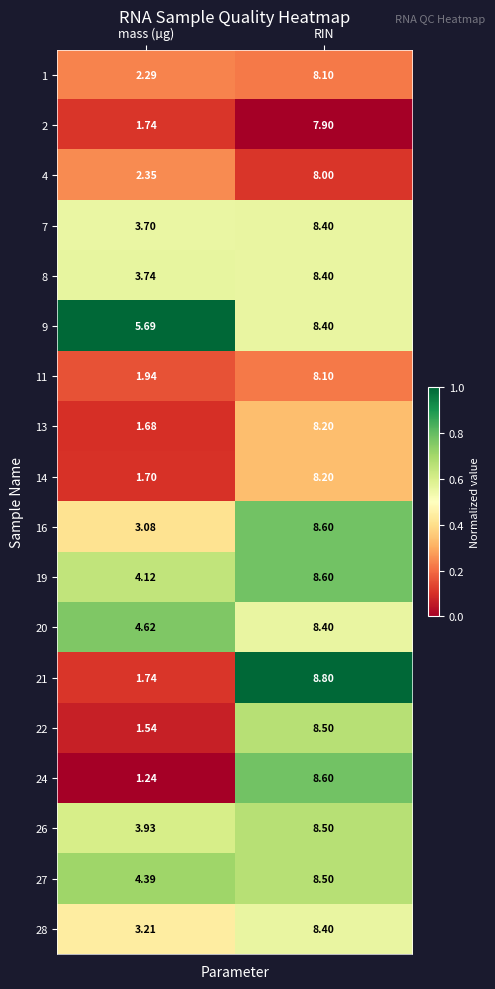

List the labels in order of 14 value, largest first.

RIN, mass (µg)